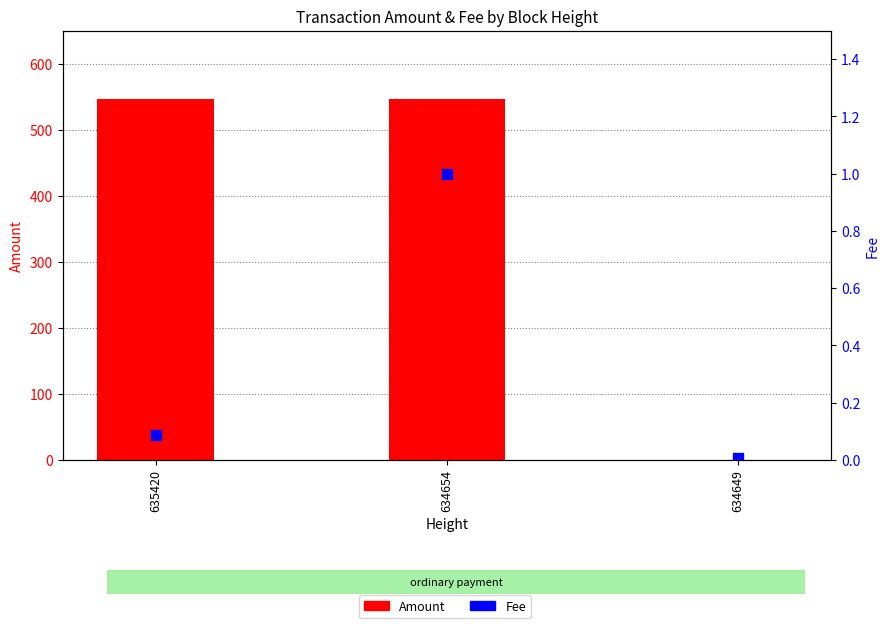

What is the total value across all series at 635420?

547.2